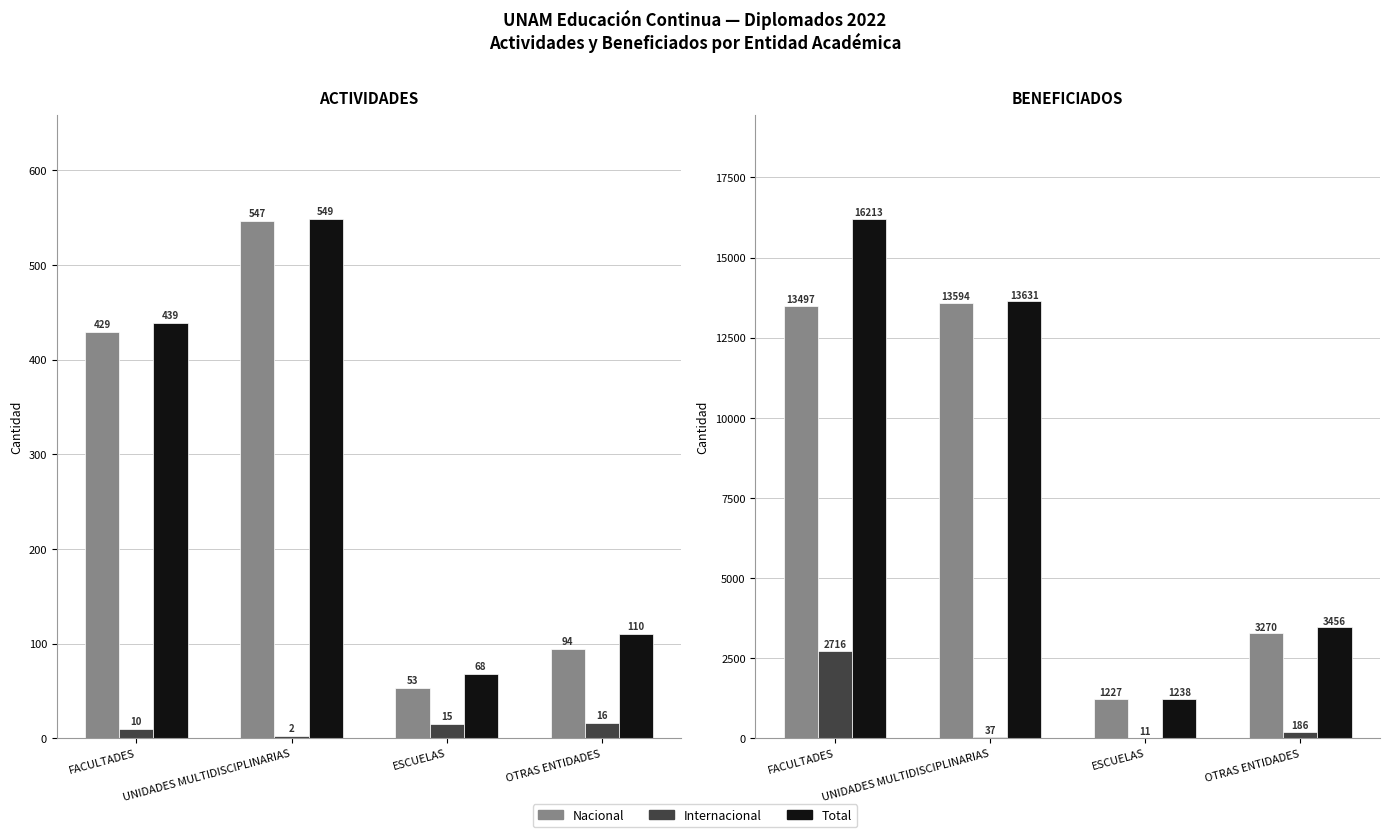

What is the highest value of the Total series?

16213